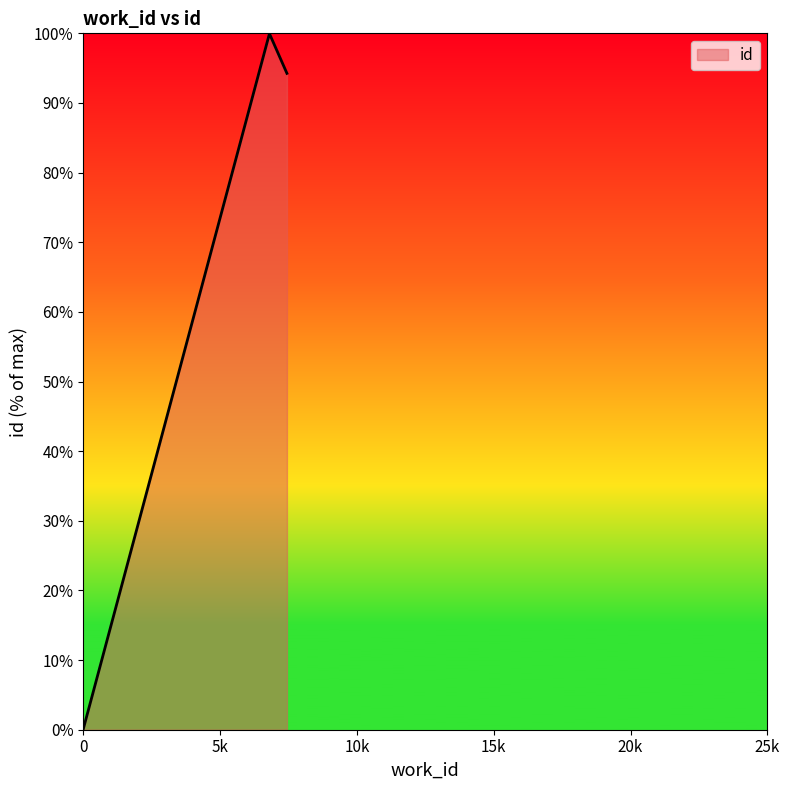

What is the greatest value displayed?

100.0